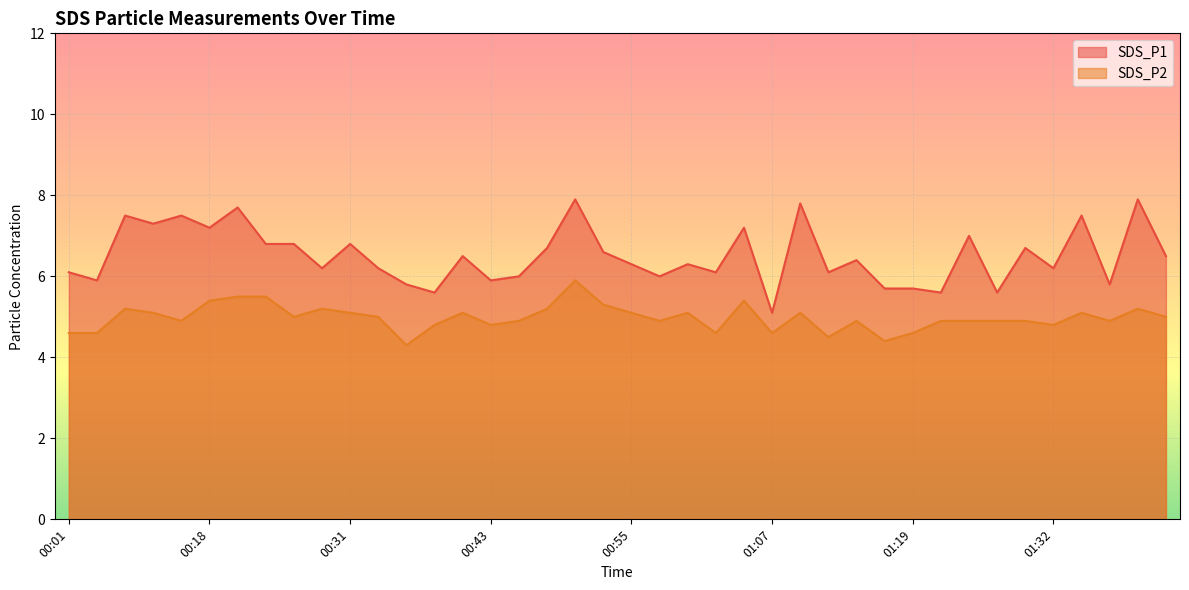

Where is the first local minimum for SDS_P1?

00:03